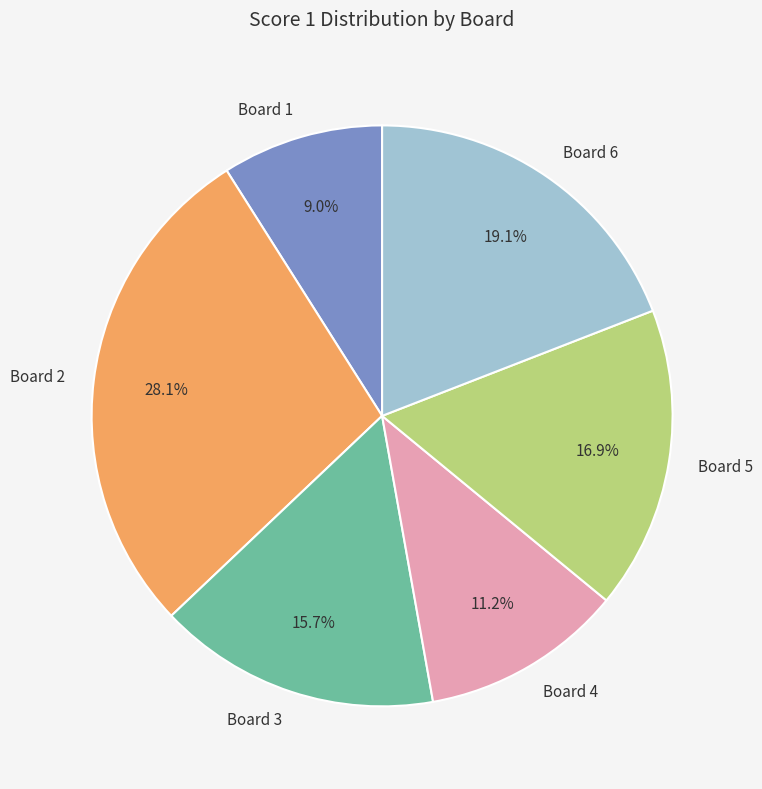

Which category has the biggest portion of the pie?

Board 2